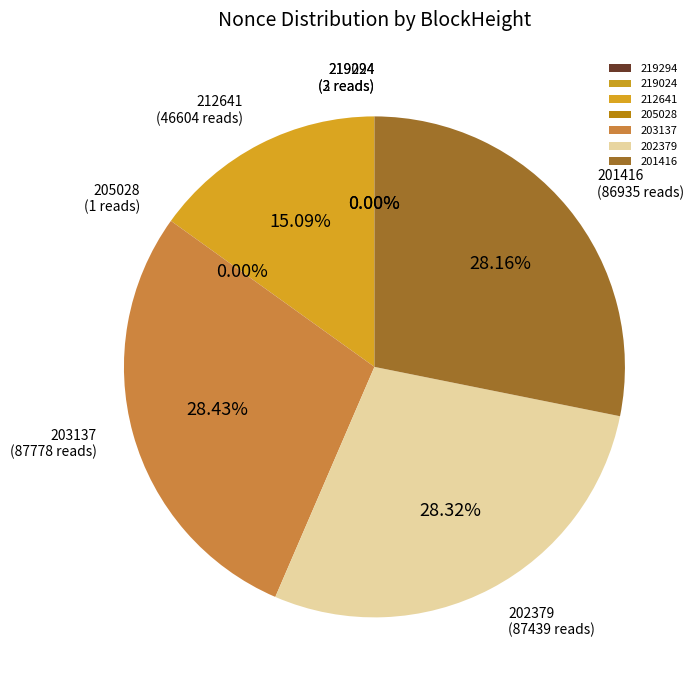

Is 212641 the majority of the pie?

No